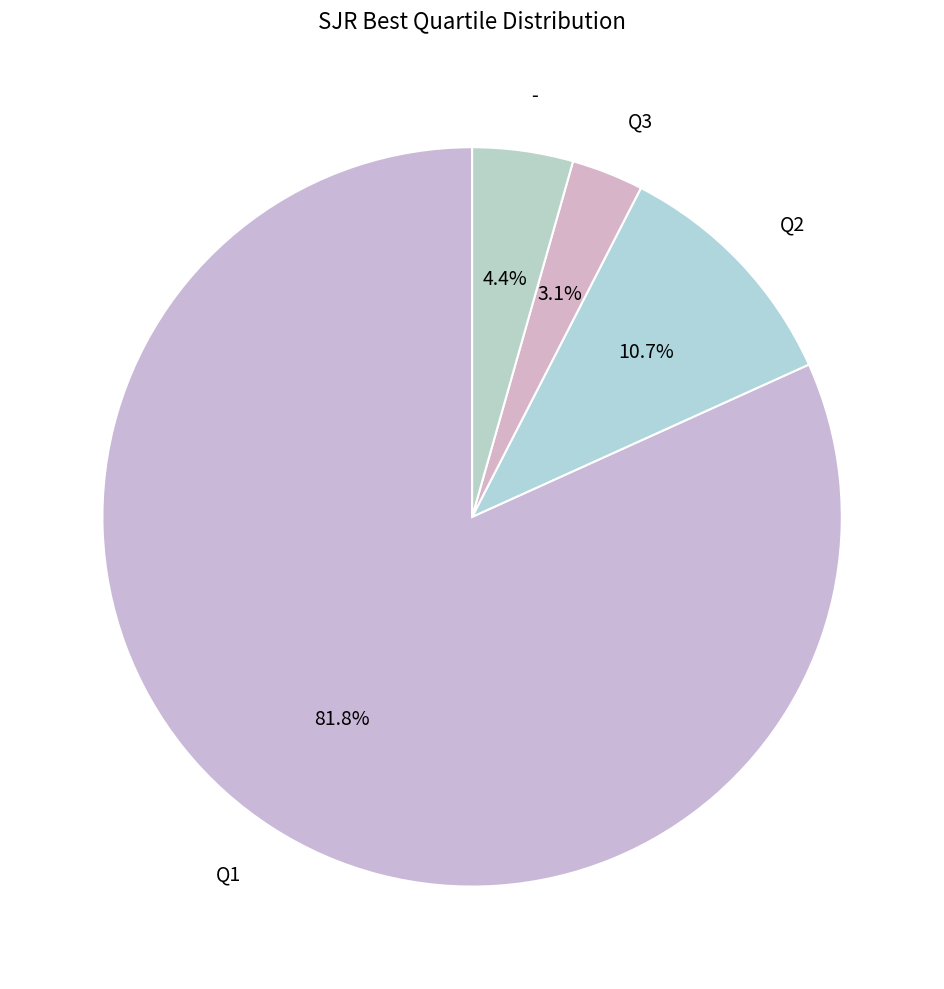

Which slice represents more than half of the pie?

Q1